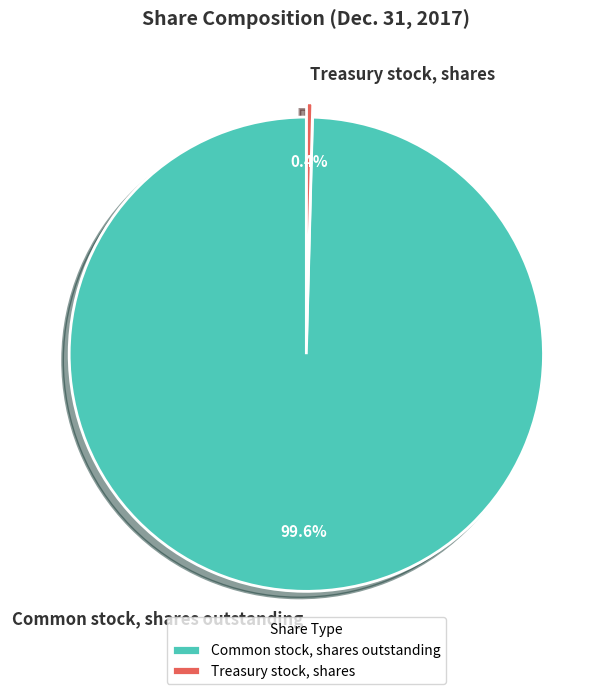

Combined, what portion of the pie is Common stock, shares outstanding and Treasury stock, shares?

100.0%